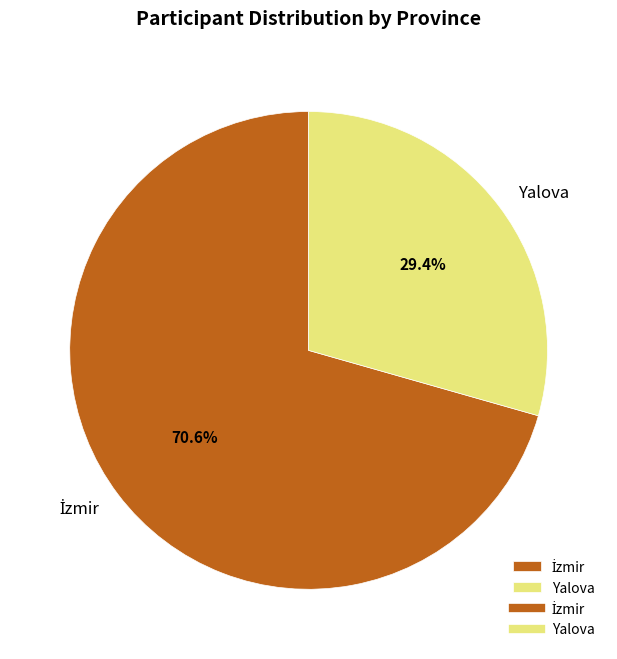

Is there any slice that represents more than half of the pie?

Yes